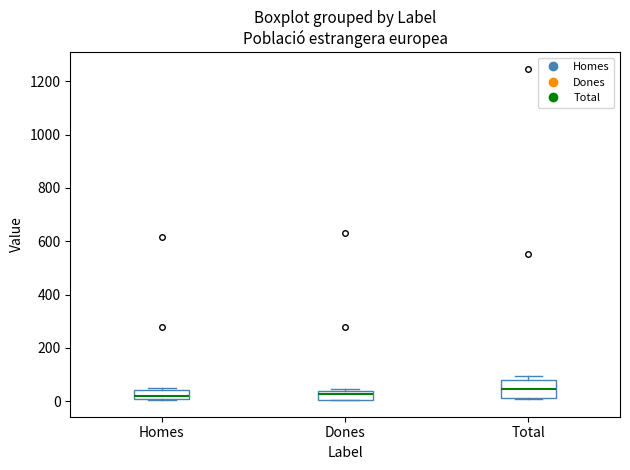

Where does the median line of the box for Homes sit on the y-axis? The values are not printed on the chart, so give them approximately, as read against the axis.

20